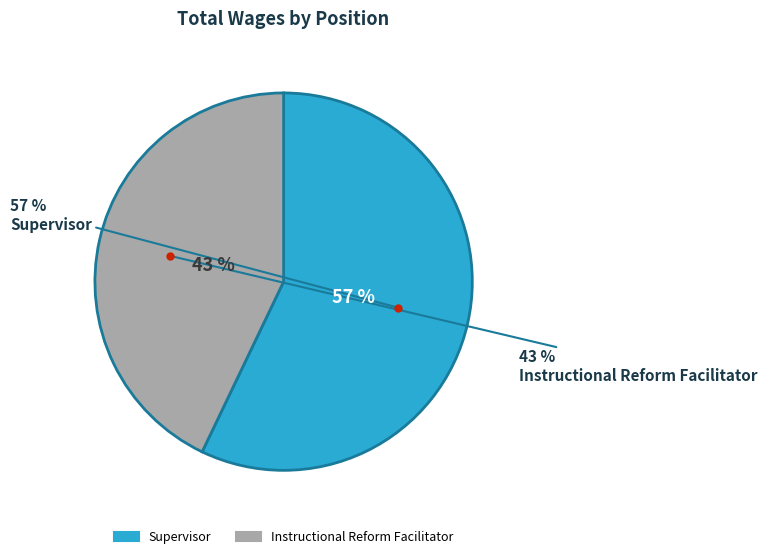

How many segments does this pie chart have?

2